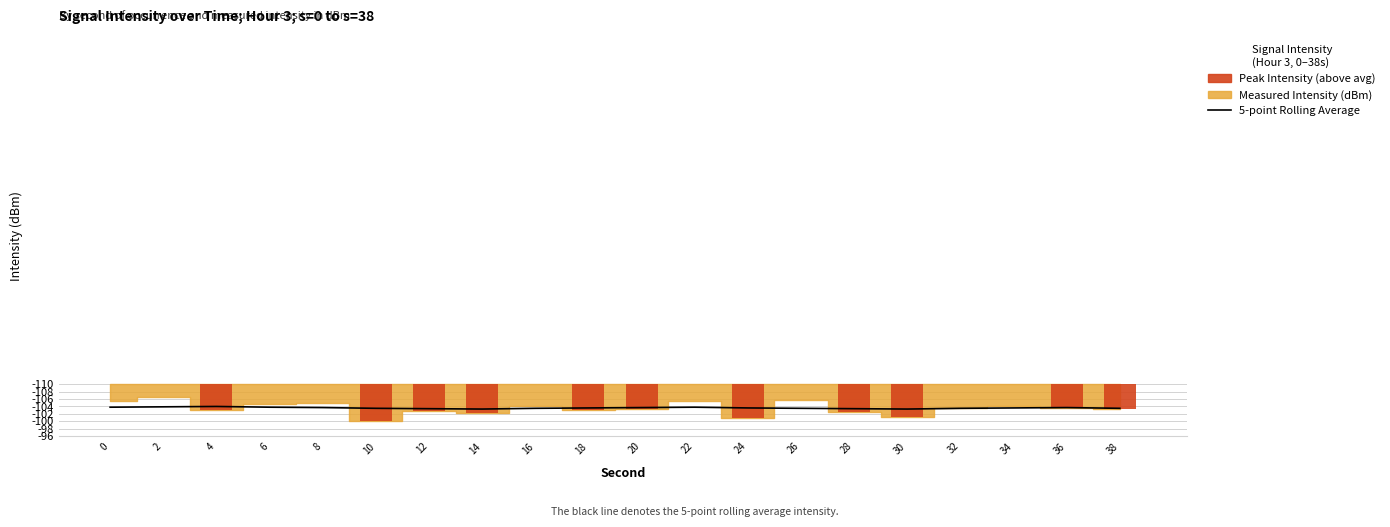

Approximately how many times larger is the value at 38 compared to 18?

1.0